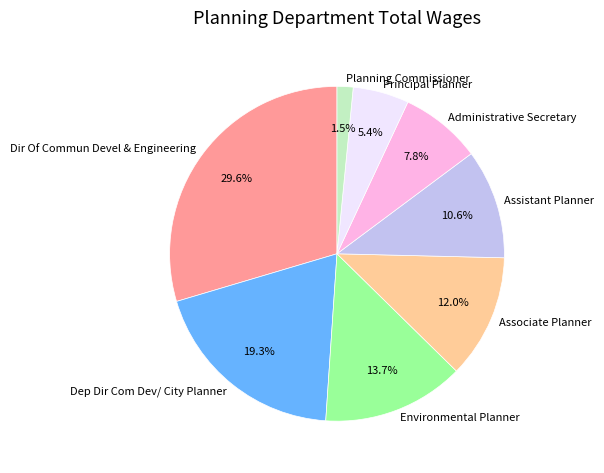

Which category has the smallest portion of the pie?

Planning Commissioner